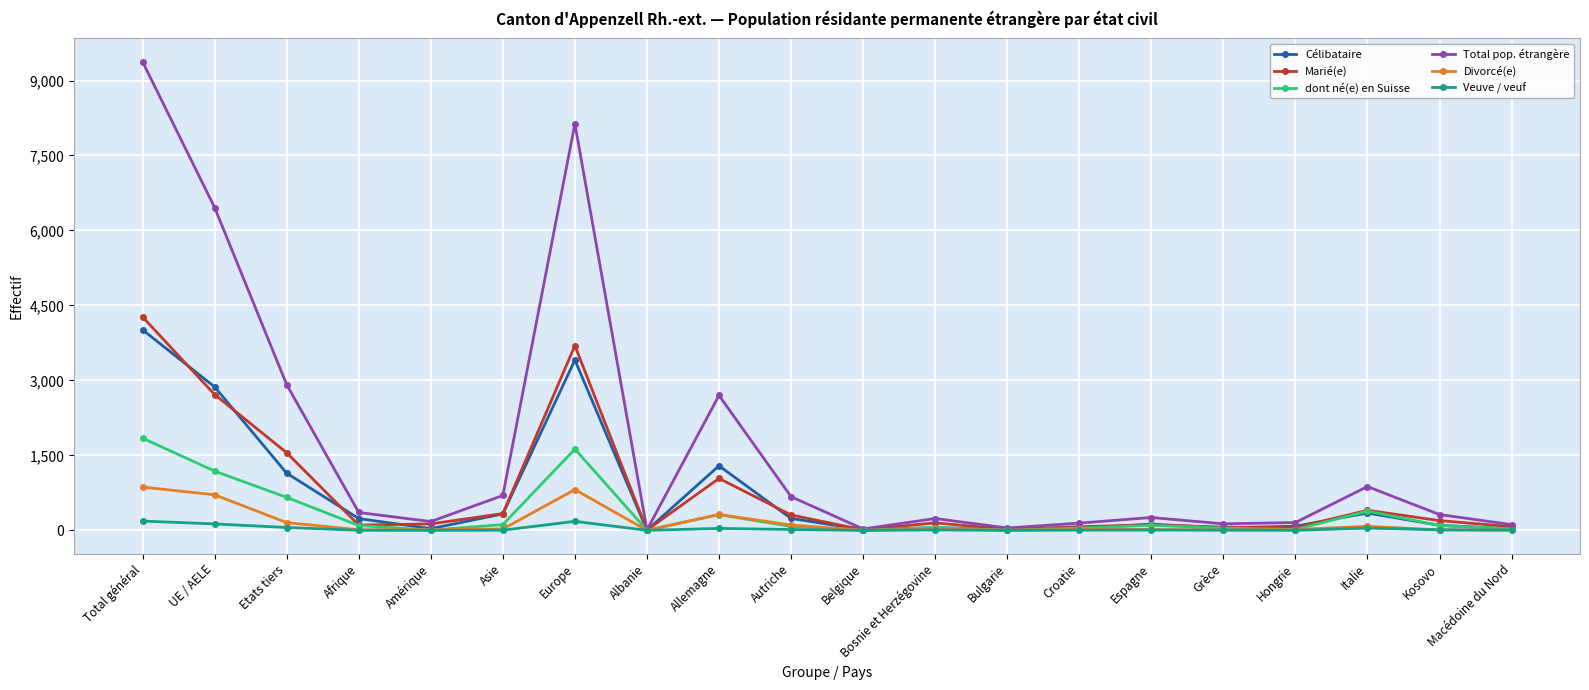

Which category has the highest value in the Marié(e) series?

Total général